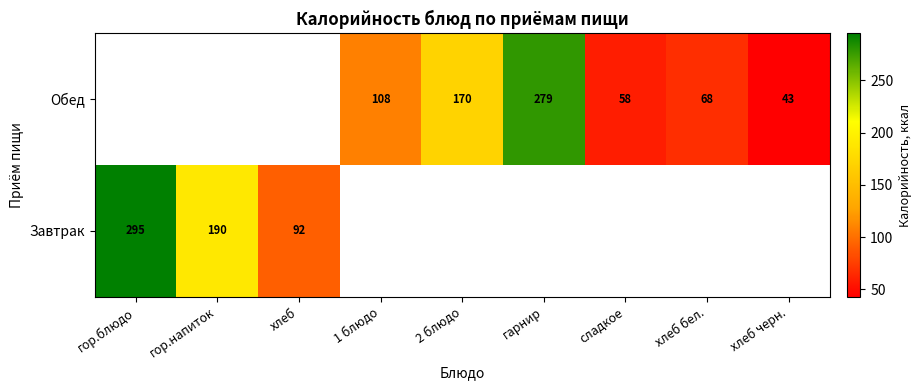

Is the value of Завтрак at гор.блюдо greater than the value of Обед at 2 блюдо?

Yes